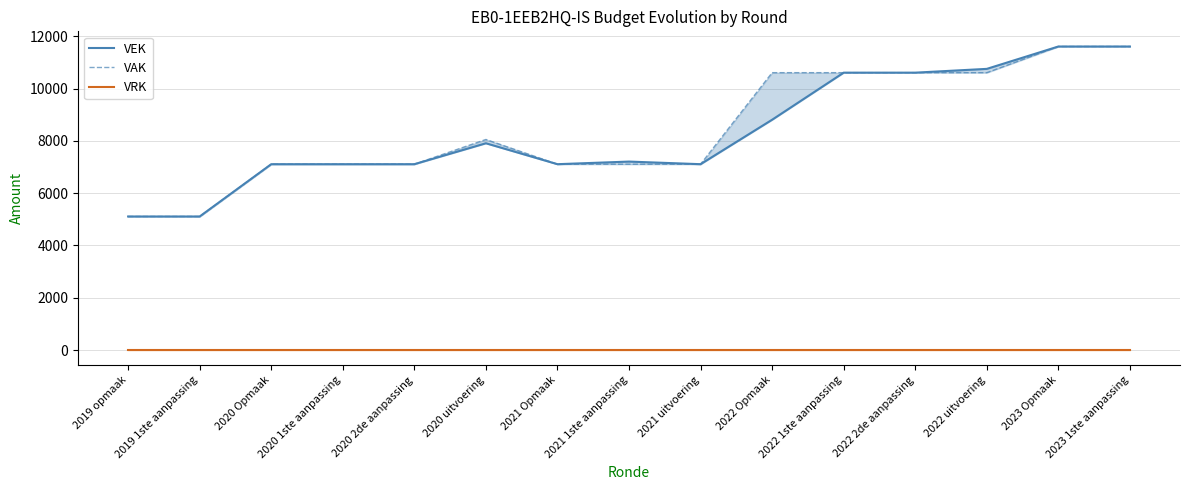

Which category has the highest value across all series?

2023 Opmaak